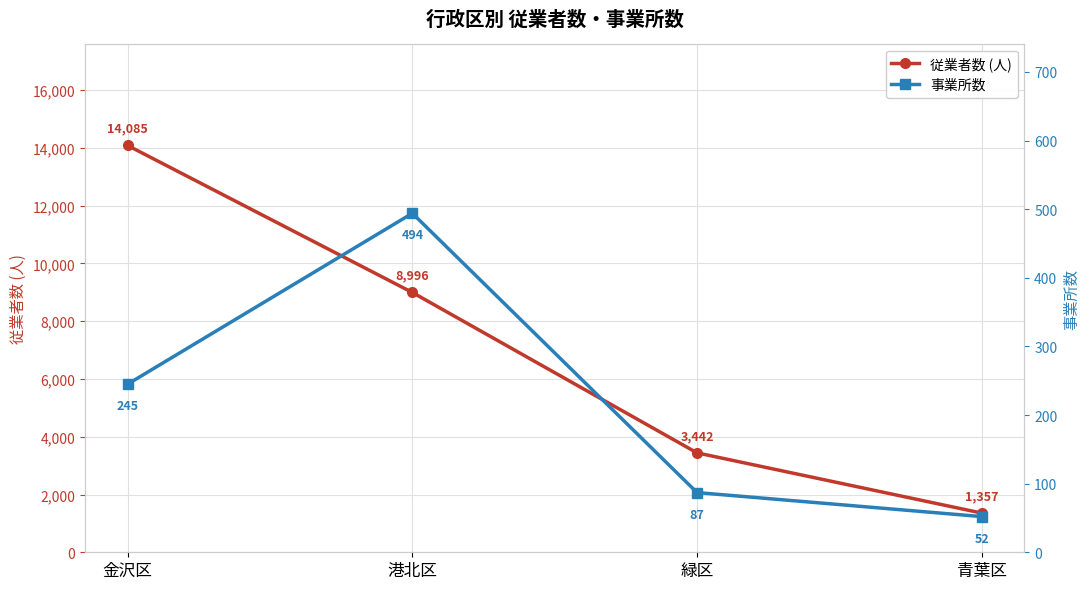

Reading right to left, list all the values displayed in this chart.

従業者数 (人): 青葉区=1357	緑区=3442	港北区=8996	金沢区=14085
事業所数: 青葉区=52	緑区=87	港北区=494	金沢区=245